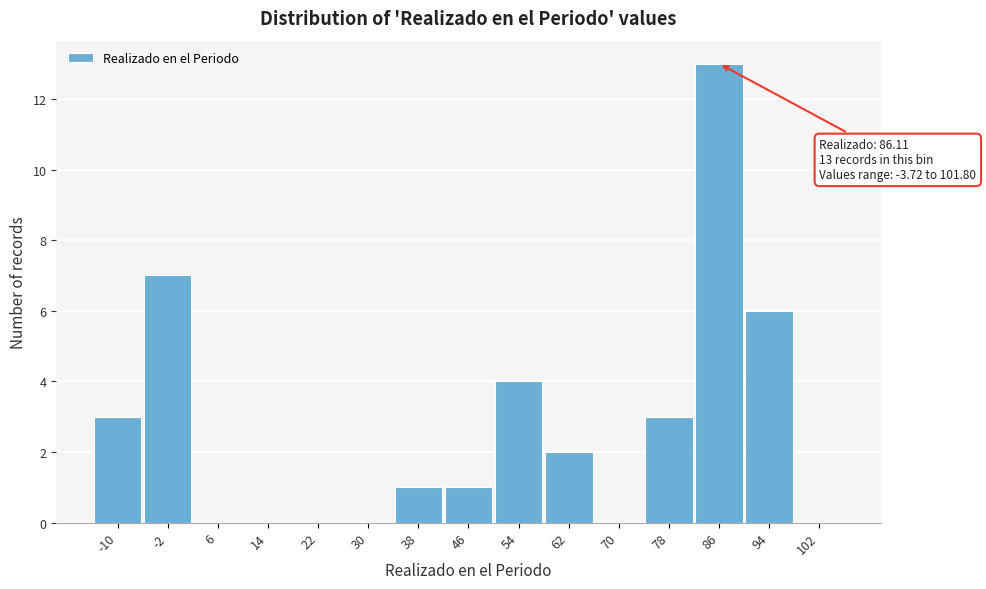

Reading left to right, extract all data points from this chart.

-10=3	-2=7	6=0	14=0	22=0	30=0	38=1	46=1	54=4	62=2	70=0	78=3	86=13	94=6	102=0